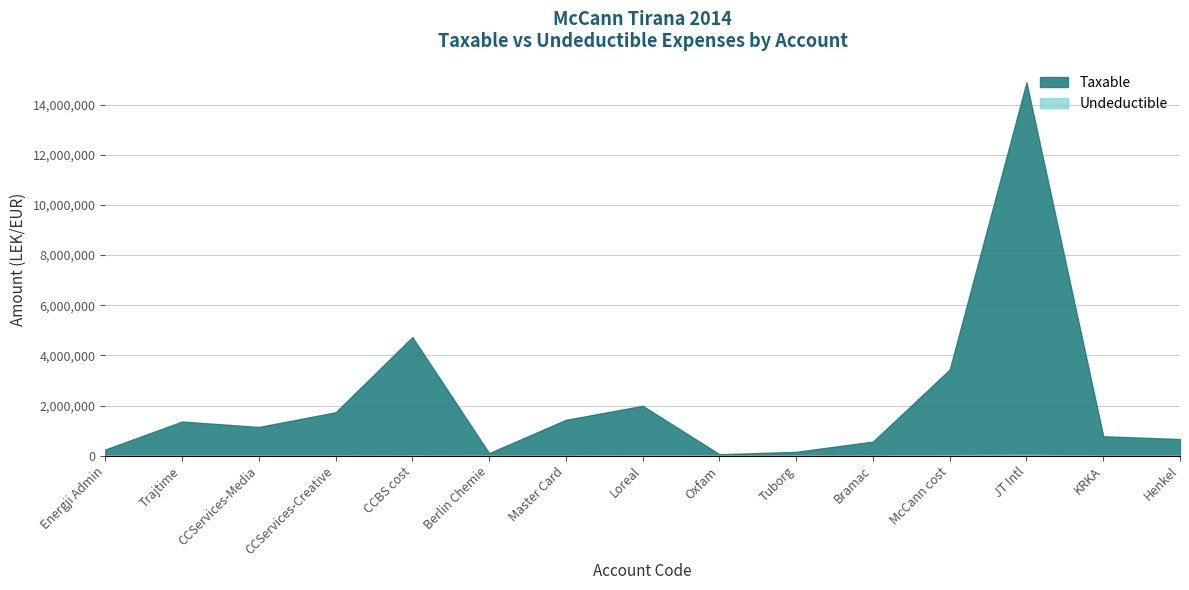

Which series has the largest total across all categories?

Taxable